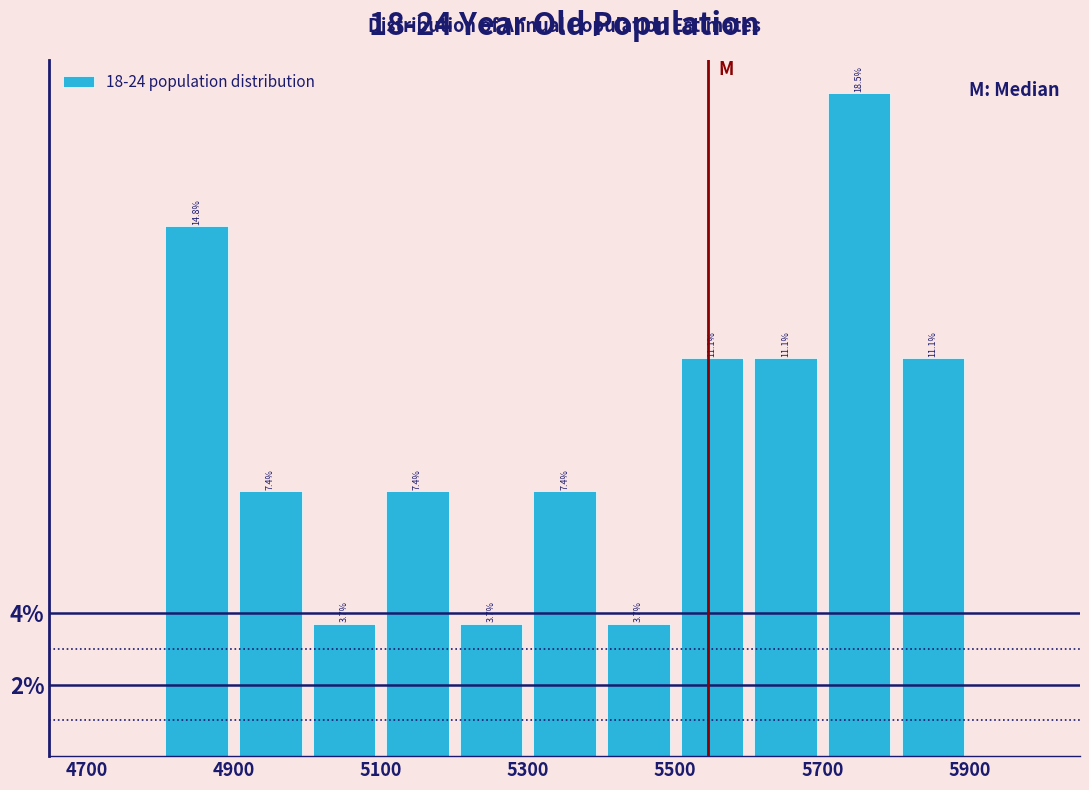

Reading left to right, list every bar in this chart as the range it spans on the x-axis followed by its height.

4800 to 4900: 14.8
4900 to 5000: 7.4
5000 to 5100: 3.7
5100 to 5200: 7.4
5200 to 5300: 3.7
5300 to 5400: 7.4
5400 to 5500: 3.7
5500 to 5600: 11.1
5600 to 5700: 11.1
5700 to 5800: 18.5
5800 to 5900: 11.1